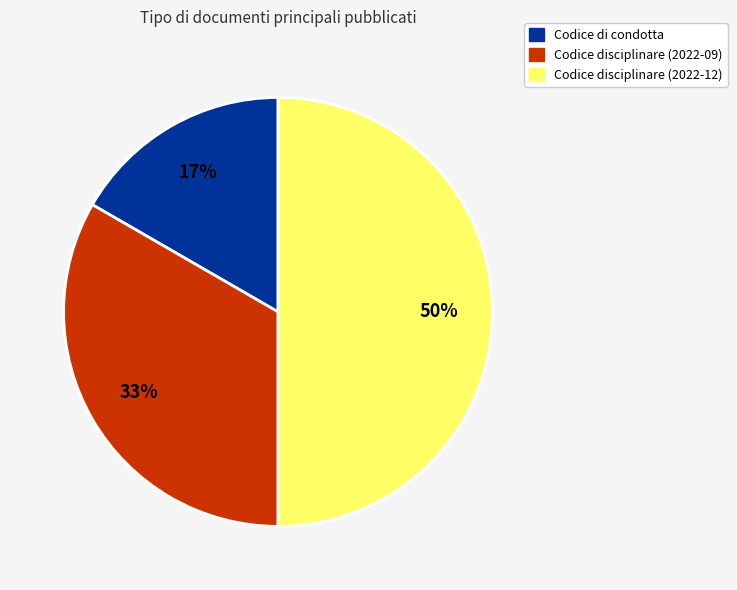

Between Codice disciplinare (2022-12) and Codice disciplinare (2022-09), which is larger?

Codice disciplinare (2022-12)